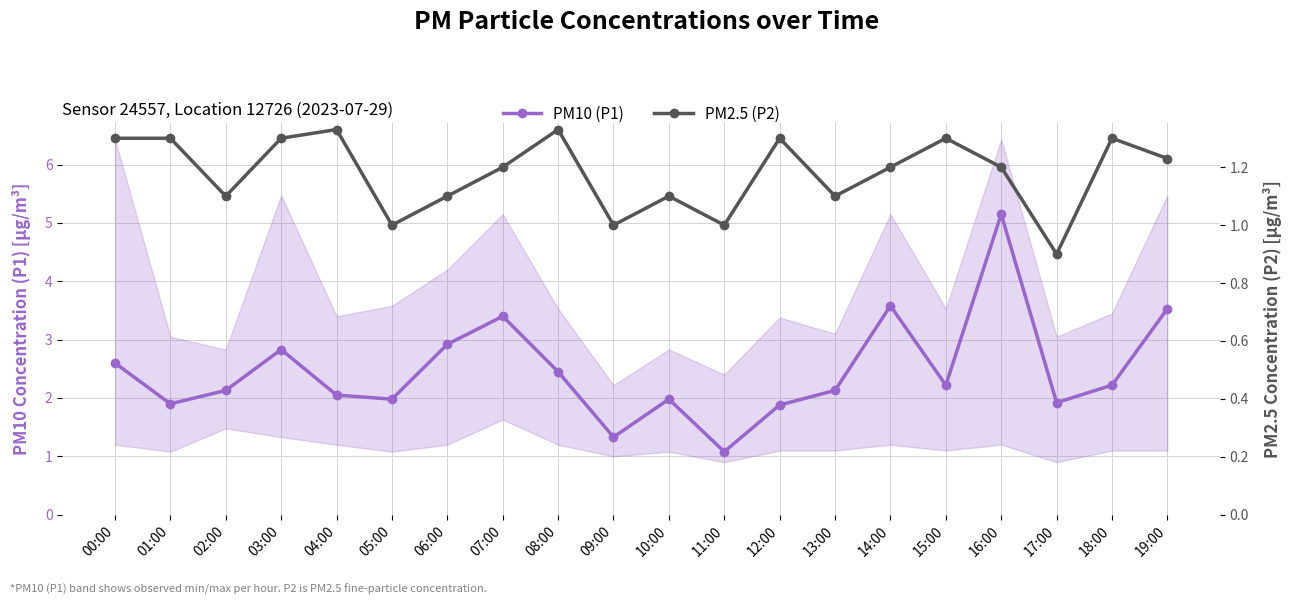

Reading left to right, list all the values displayed in this chart.

PM10 (P1): 00:00=2.6	01:00=1.9	02:00=2.1	03:00=2.8	04:00=2.0	05:00=2.0	06:00=2.9	07:00=3.4	08:00=2.5	09:00=1.3	10:00=2.0	11:00=1.1	12:00=1.9	13:00=2.1	14:00=3.6	15:00=2.2	16:00=5.2	17:00=1.9	18:00=2.2	19:00=3.5
PM2.5 (P2): 00:00=1.3	01:00=1.3	02:00=1.1	03:00=1.3	04:00=1.3	05:00=1.0	06:00=1.1	07:00=1.2	08:00=1.3	09:00=1.0	10:00=1.1	11:00=1.0	12:00=1.3	13:00=1.1	14:00=1.2	15:00=1.3	16:00=1.2	17:00=0.9	18:00=1.3	19:00=1.2